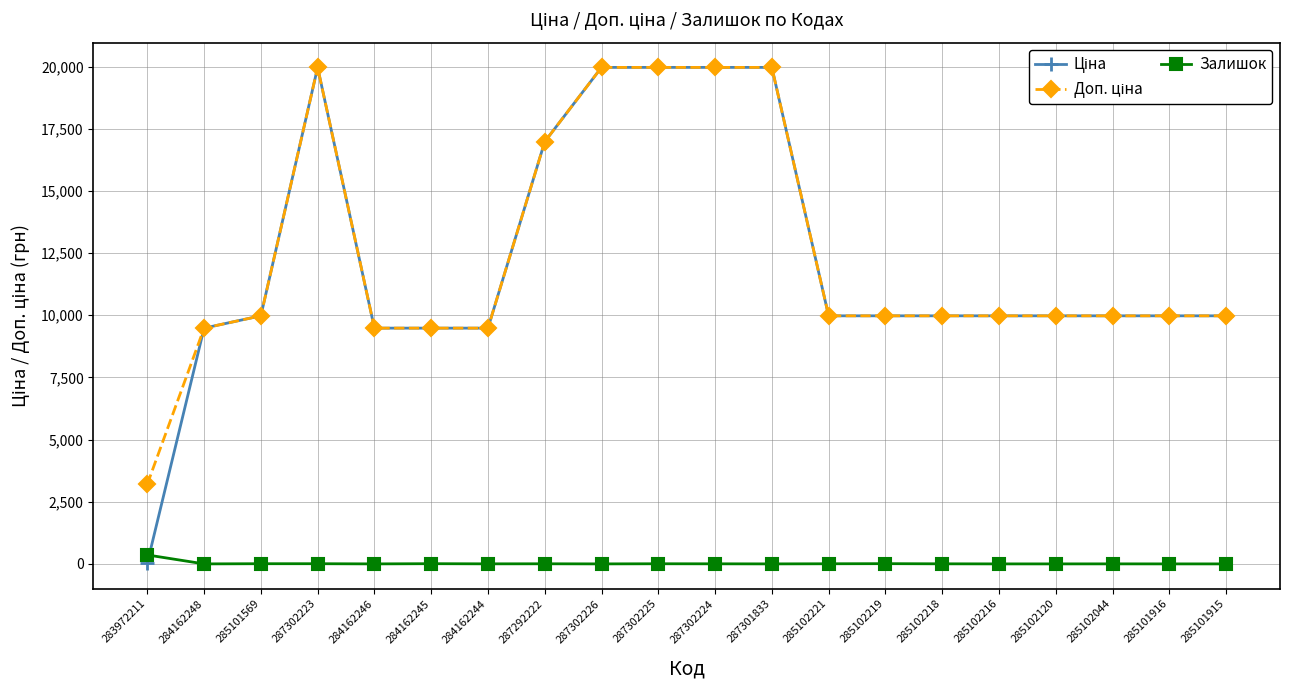

At how many categories does at least one series exceed 19681?

5